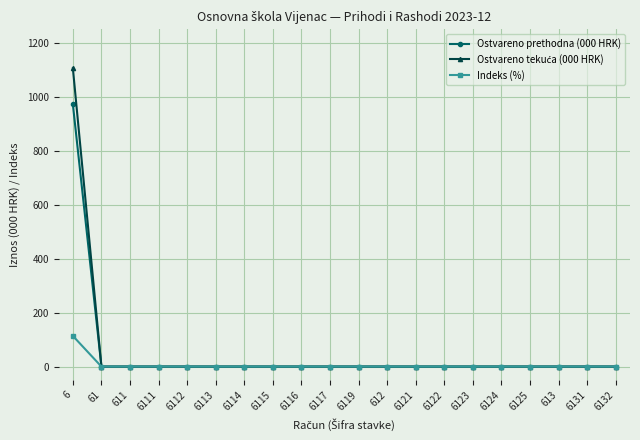

At which category is the sum across all series the highest?

6